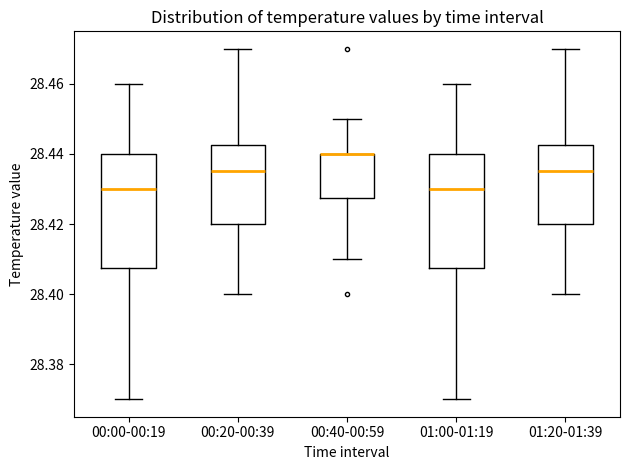

Reading left to right, transcribe this box plot: for each box, give where its median line is, the range the box spans, and where its two whiskers end, as read against the y-axis. The values are not printed on the chart, so give them approximately, as read against the axis.

00:00-00:19: median 28.430, box 28.408 to 28.440, whiskers 28.370 to 28.460
00:20-00:39: median 28.436, box 28.420 to 28.442, whiskers 28.400 to 28.470
00:40-00:59: median 28.440 (drawn on the box's upper edge), box 28.428 to 28.440, whiskers 28.410 to 28.450
01:00-01:19: median 28.430, box 28.408 to 28.440, whiskers 28.370 to 28.460
01:20-01:39: median 28.436, box 28.420 to 28.442, whiskers 28.400 to 28.470